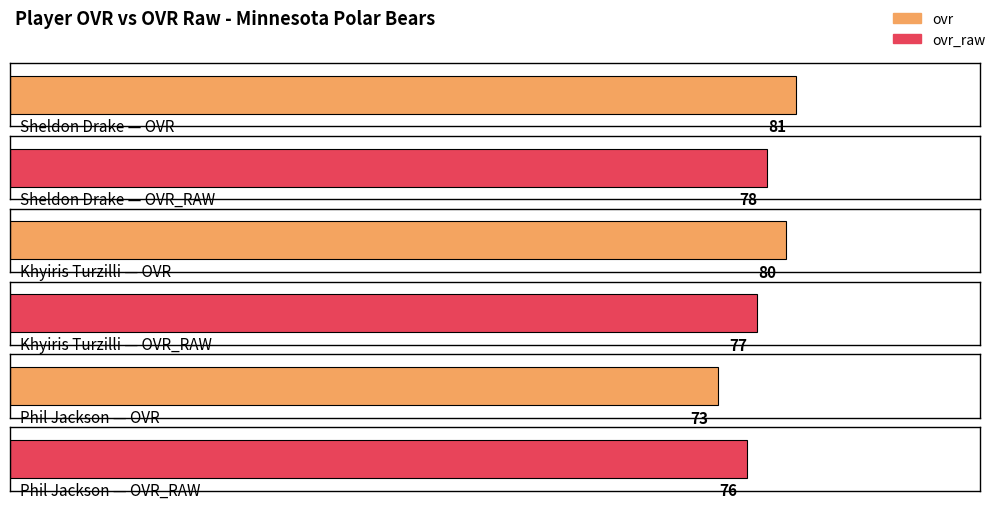

What is the total value across all series at Phil Jackson?

149